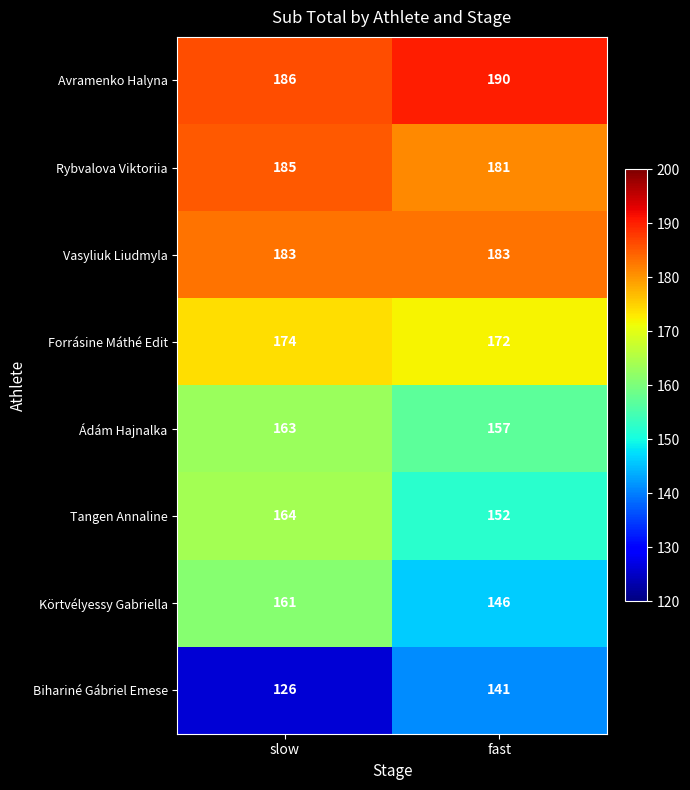

At which category is the sum across all series the highest?

slow